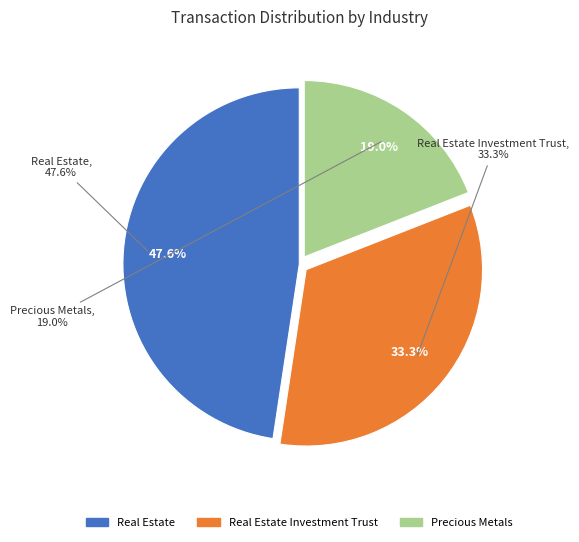

Which category has the smallest portion of the pie?

Precious Metals